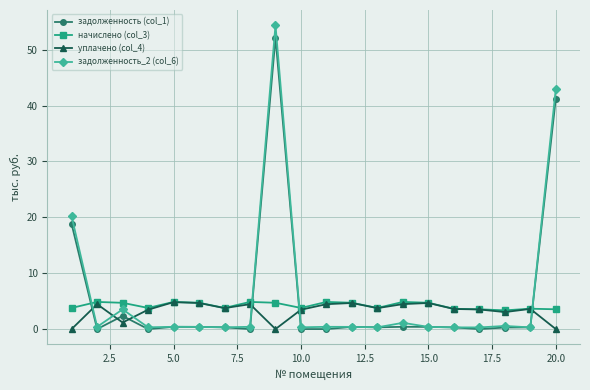

In задолженность_2 (col_6), how many points are higher than both neighbors (excluding endpoints)?

6